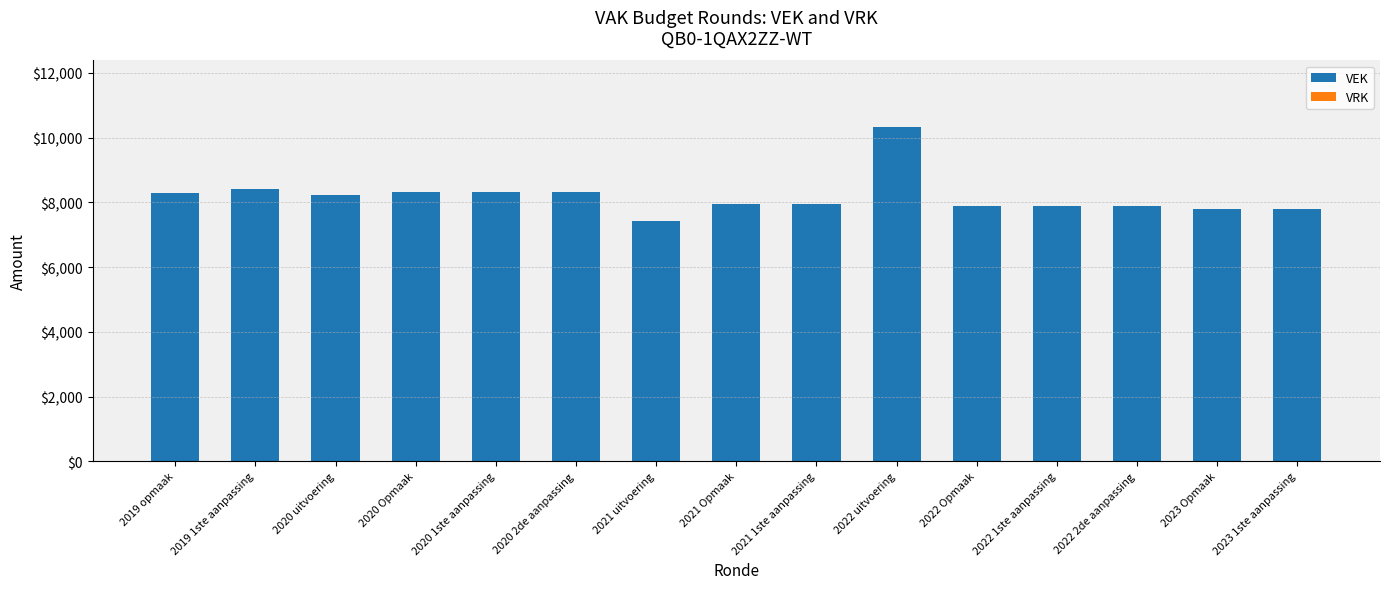

What is the minimum value shown in the chart?

7416